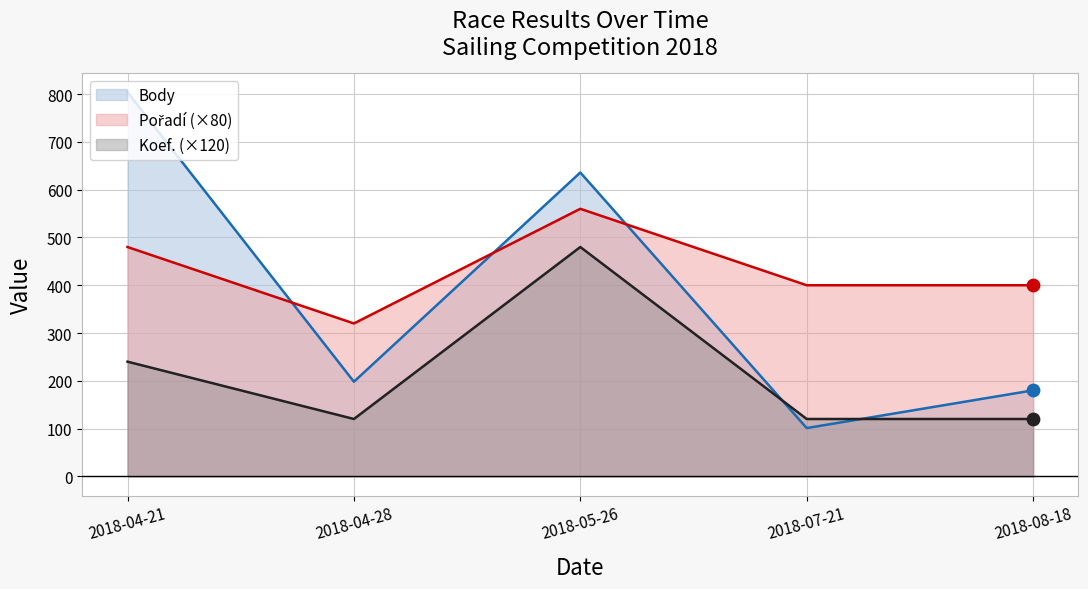

What is the total value across all series at 2018-04-28?

638